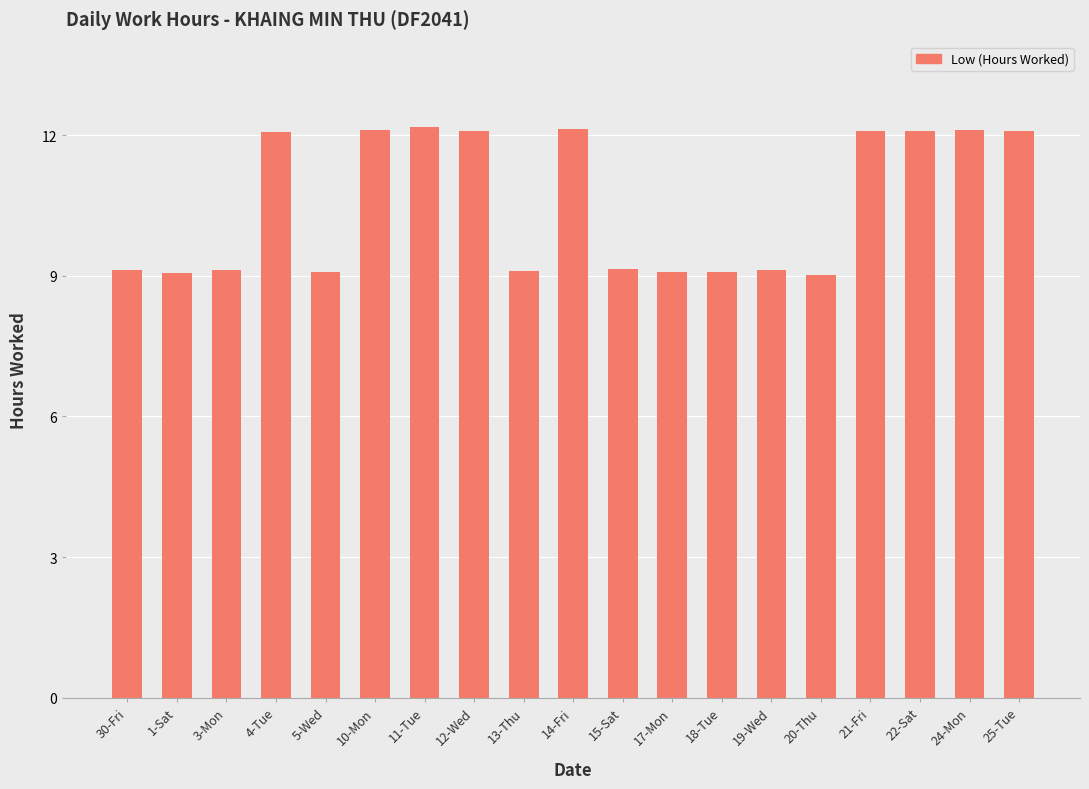

What is the label of the 15th bar from the left?

20-Thu